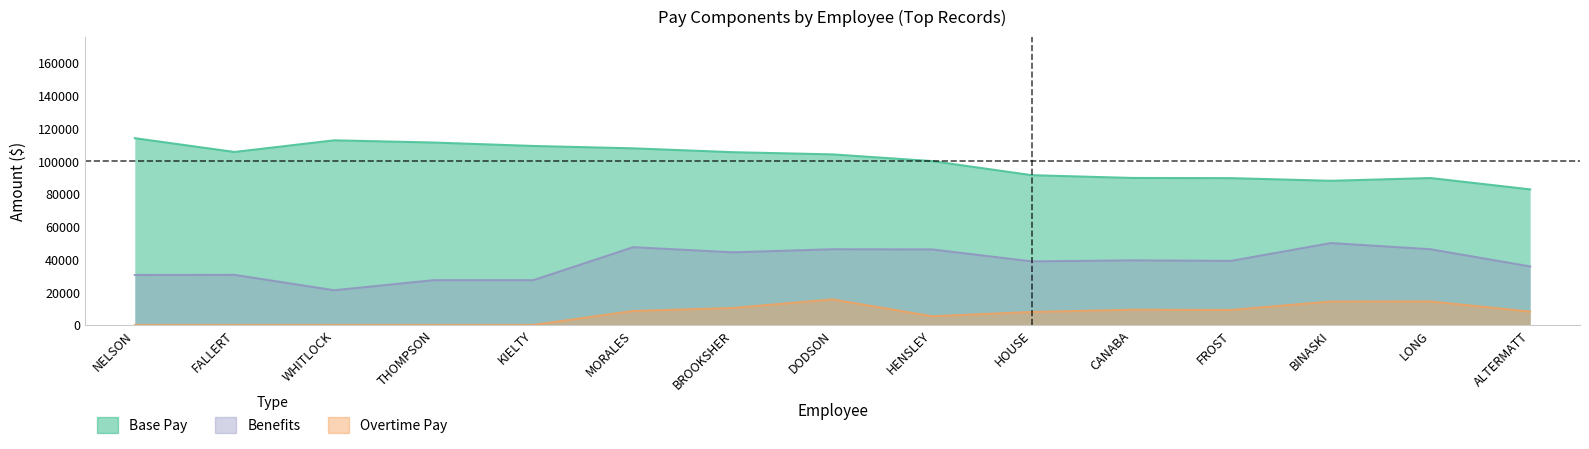

How many data points in Overtime Pay are less than 8138?

7